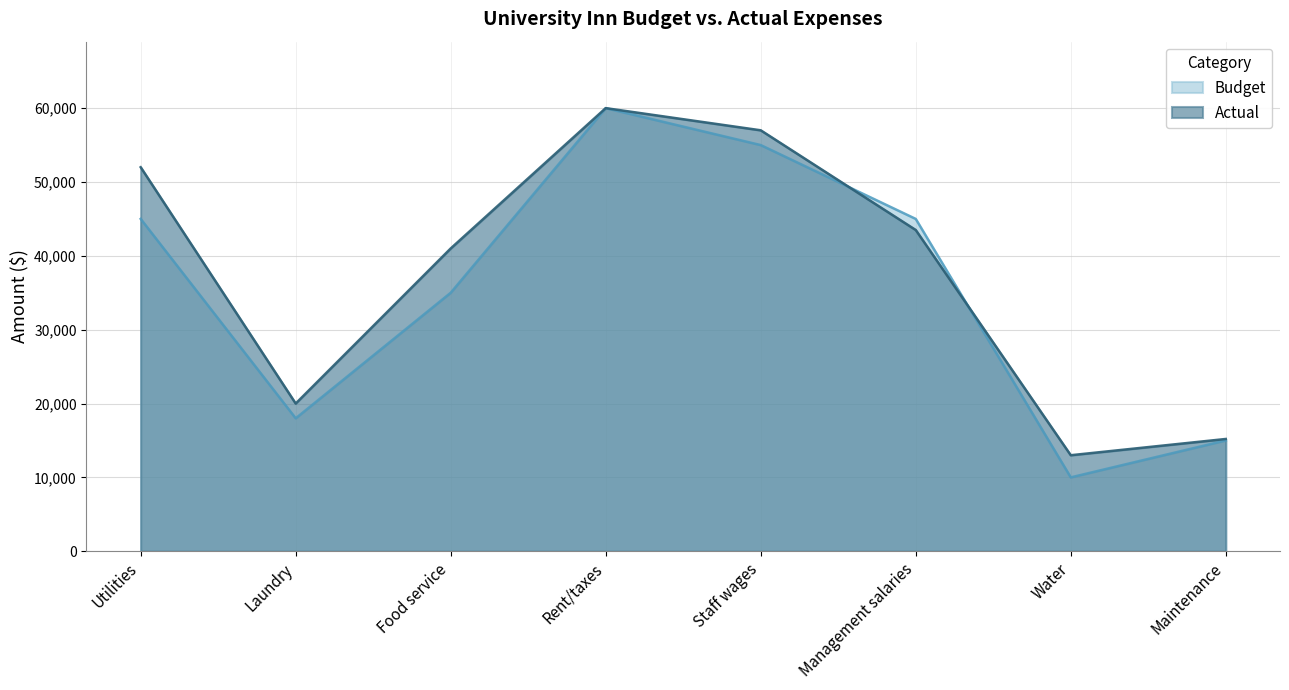

What are all the series names shown in the legend?

Budget, Actual